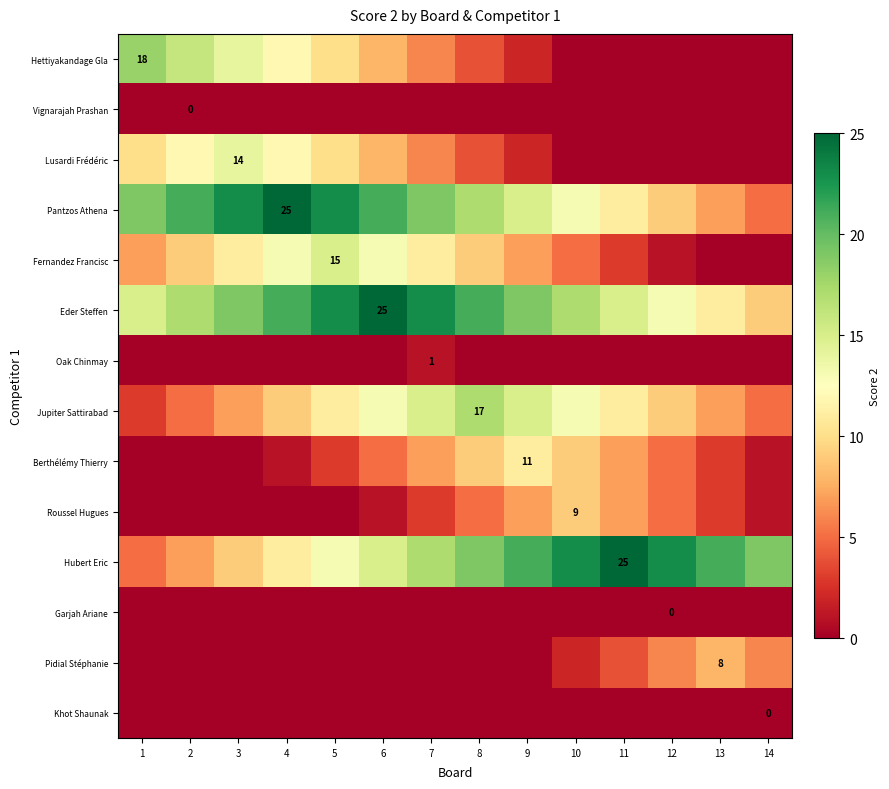

Is the value of Fernandez Francisc at 6 greater than the value of Jupiter Sattirabad at 3?

Yes